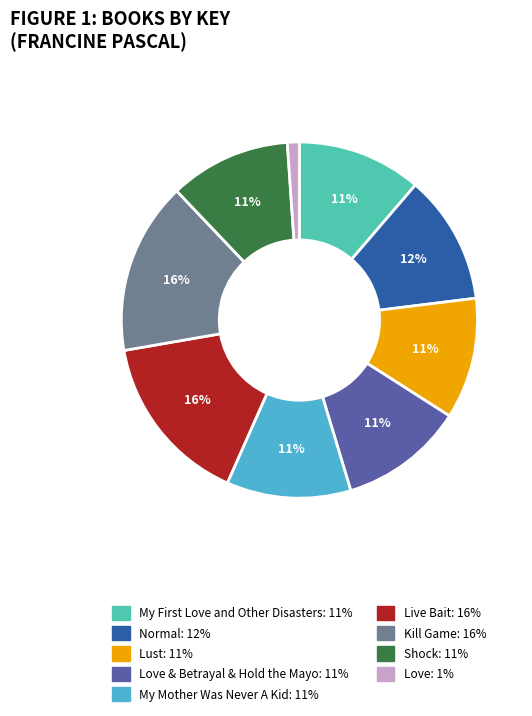

To the nearest percent, what is the average slice percentage?

11%